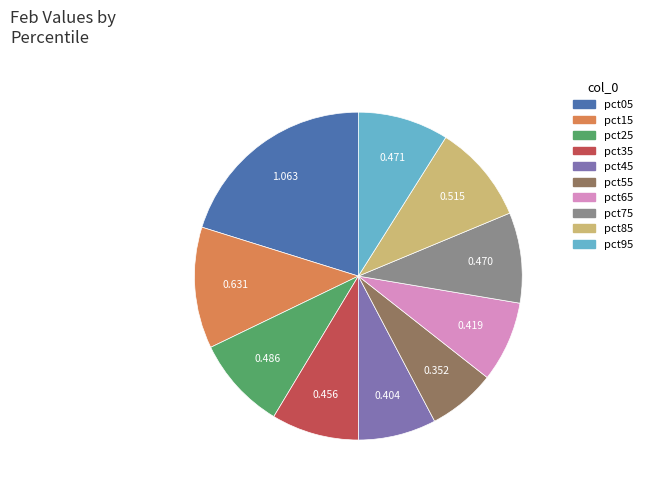

Is it true that pct95 is 1% of the pie?

False